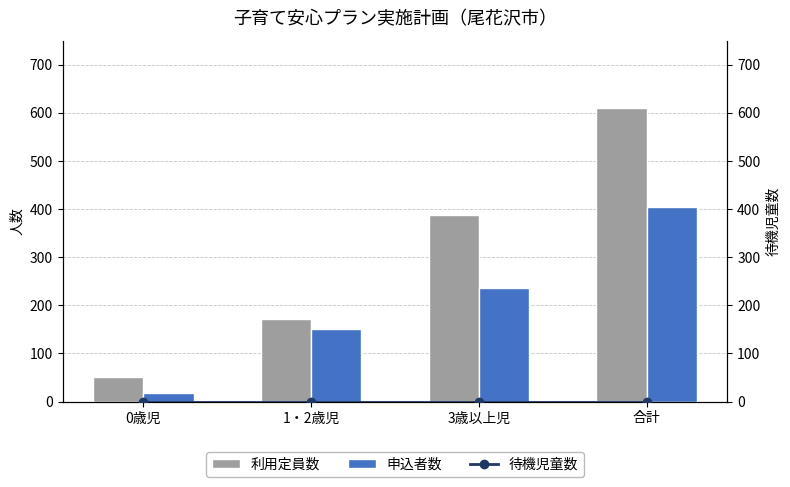

The value of 申込者数 at 3歳以上児 is 237. True or false?

True